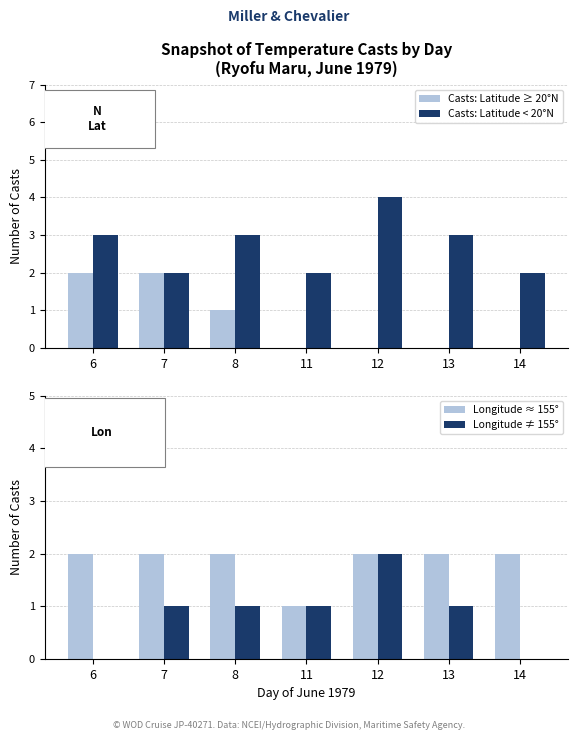

What are all the series names shown in the legend?

Casts: Latitude ≥ 20°N, Casts: Latitude < 20°N, Longitude ≈ 155°, Longitude ≠ 155°